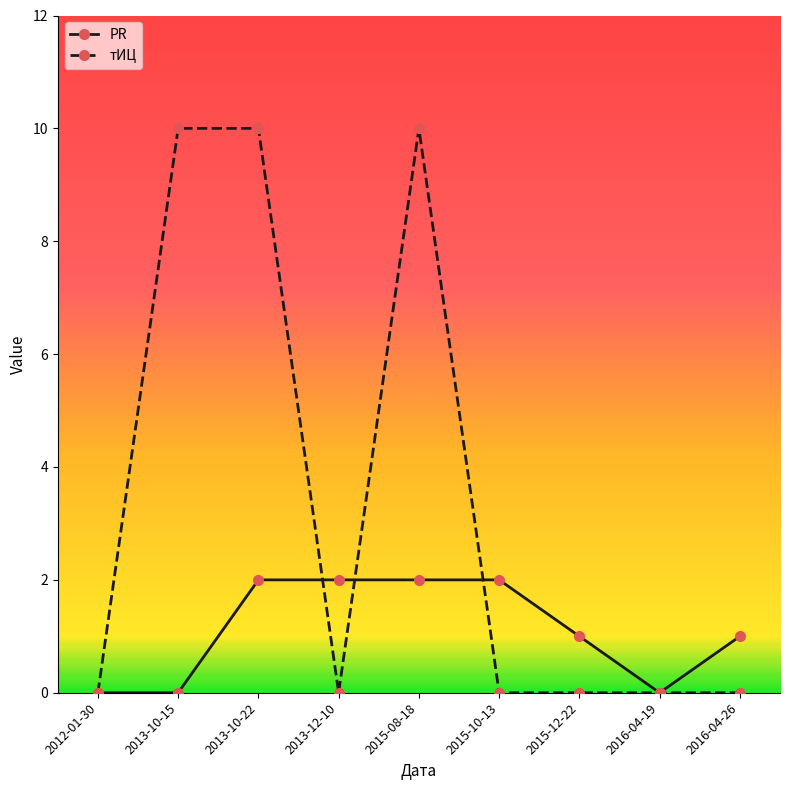

The value of тИЦ at 2013-10-22 is 17. True or false?

False